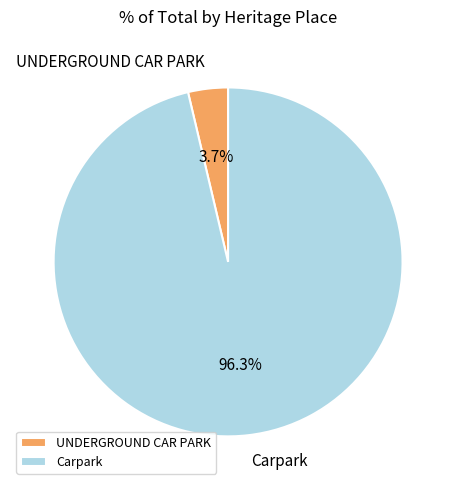

Does UNDERGROUND CAR PARK account for over 50% of the chart?

No